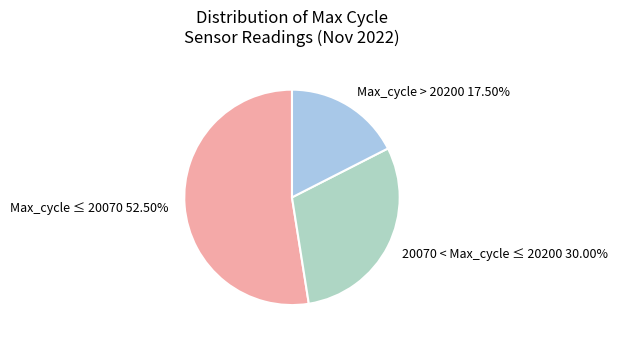

How many segments does this pie chart have?

3